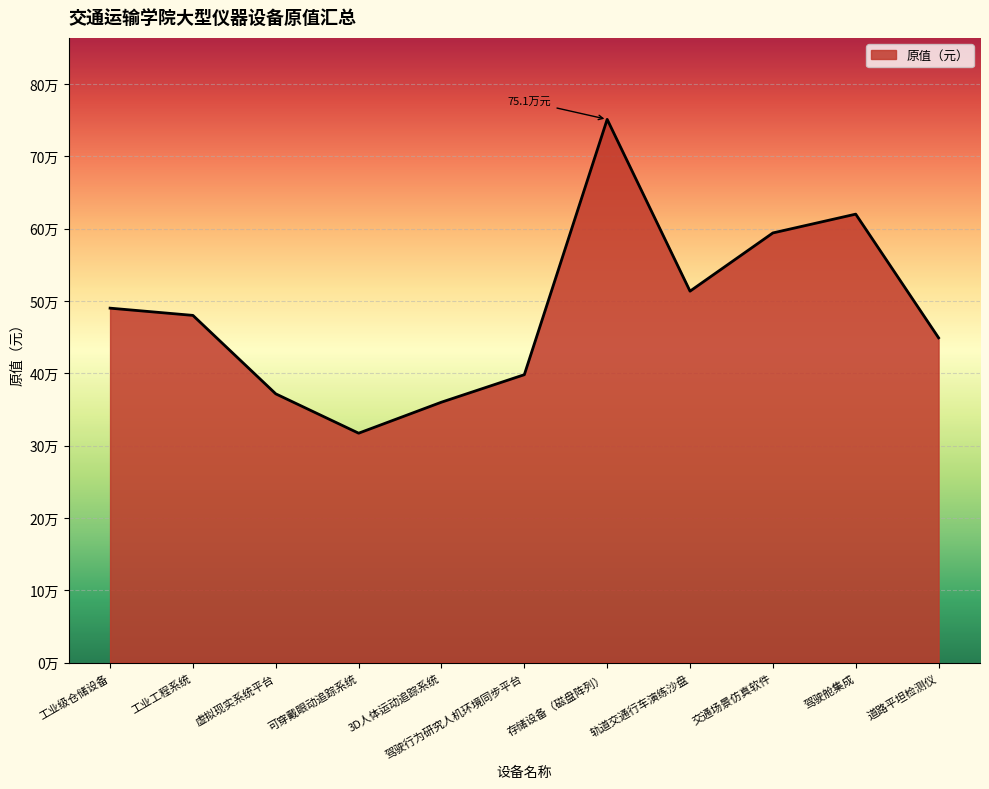

What is the value of the 9th point from the left?

594000